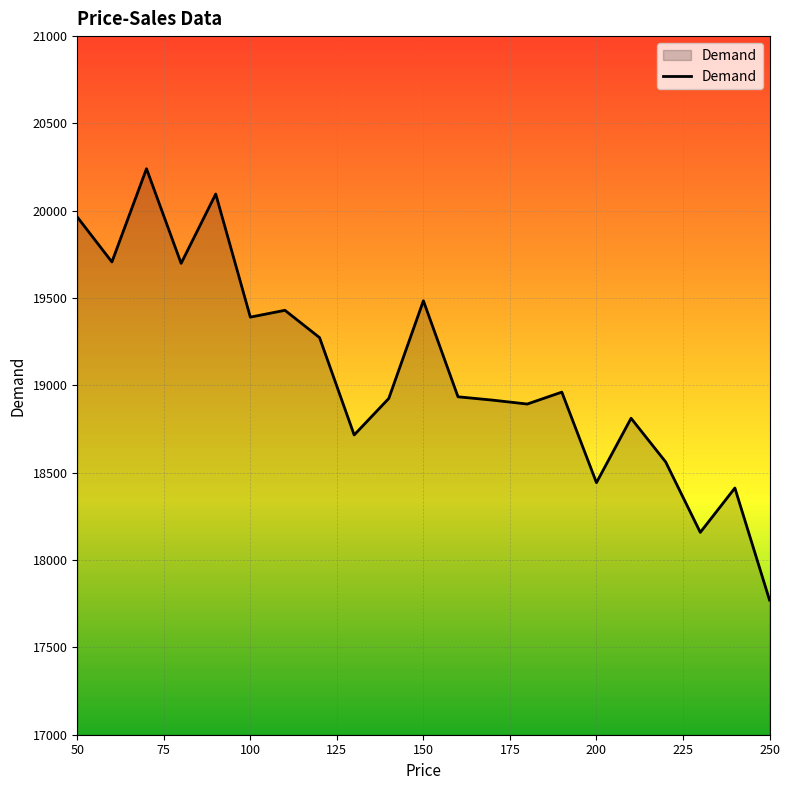

True or false: the data has more than 0 interior local peaks.

True